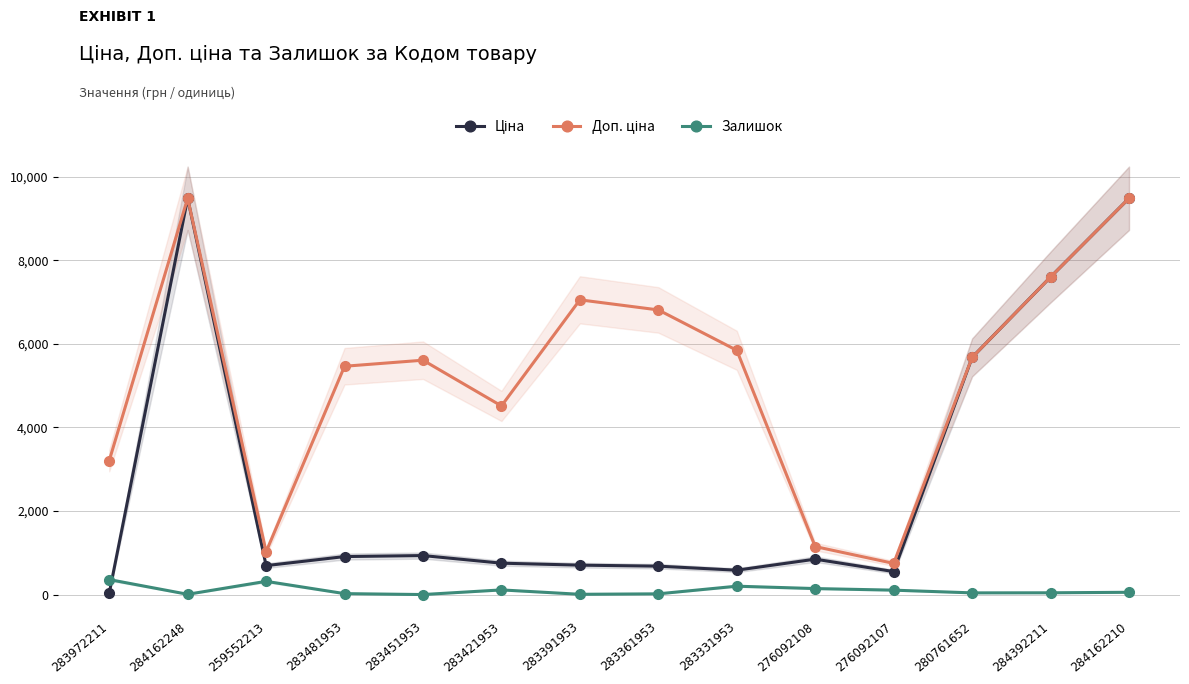

True or false: Доп. ціна and Ціна cross at least once.

False